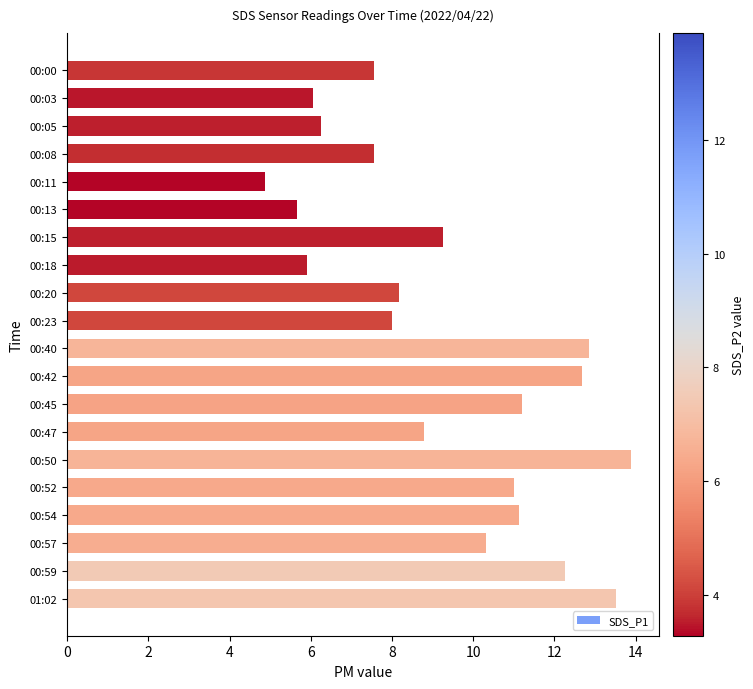

What is the maximum value shown in the chart?

13.9